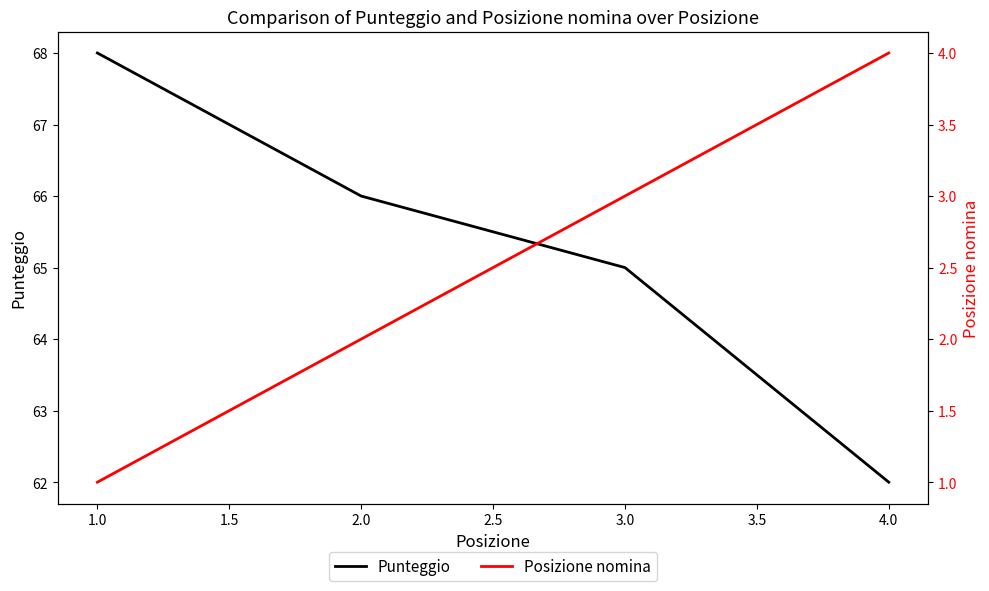

At how many categories does at least one series exceed 58?

4